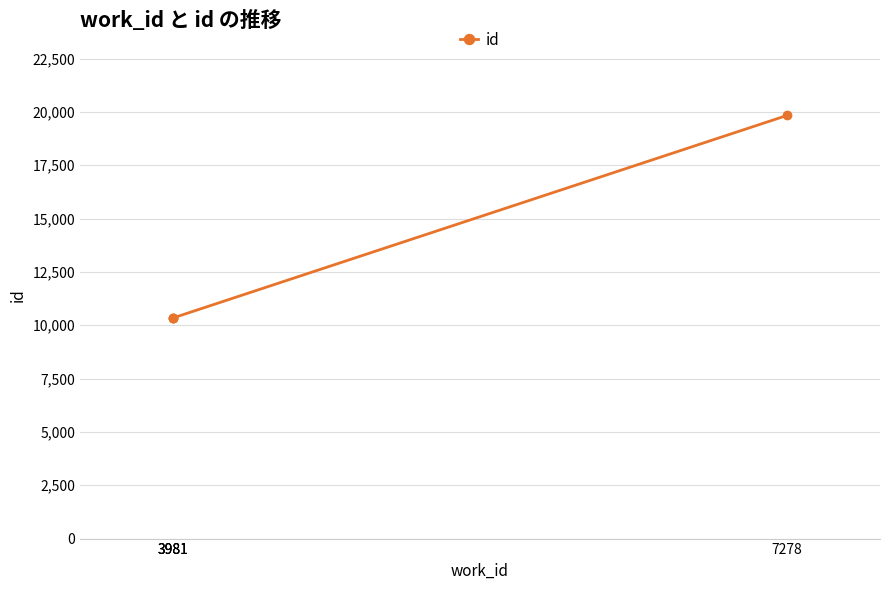

True or false: there are more than 1 points higher than both neighbors.

False